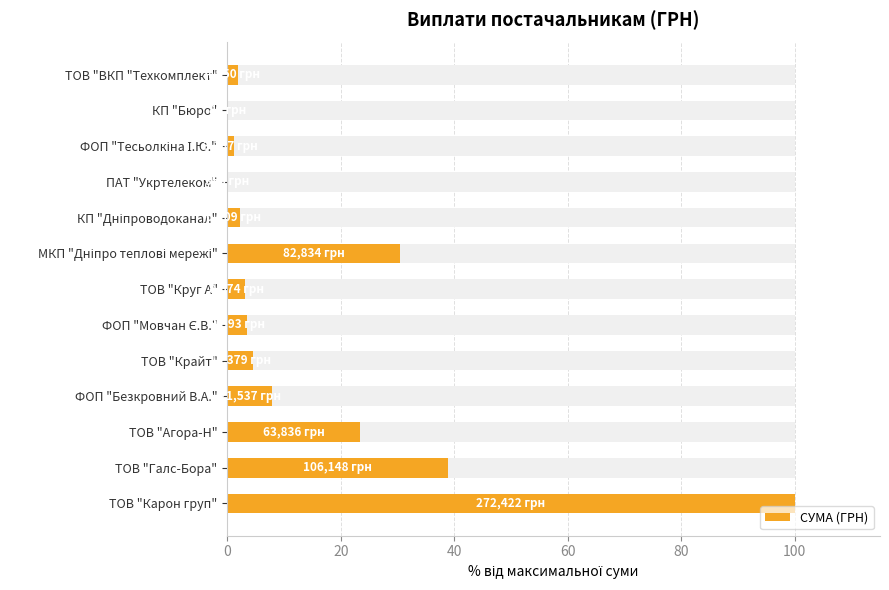

How many data points does each series have?

13